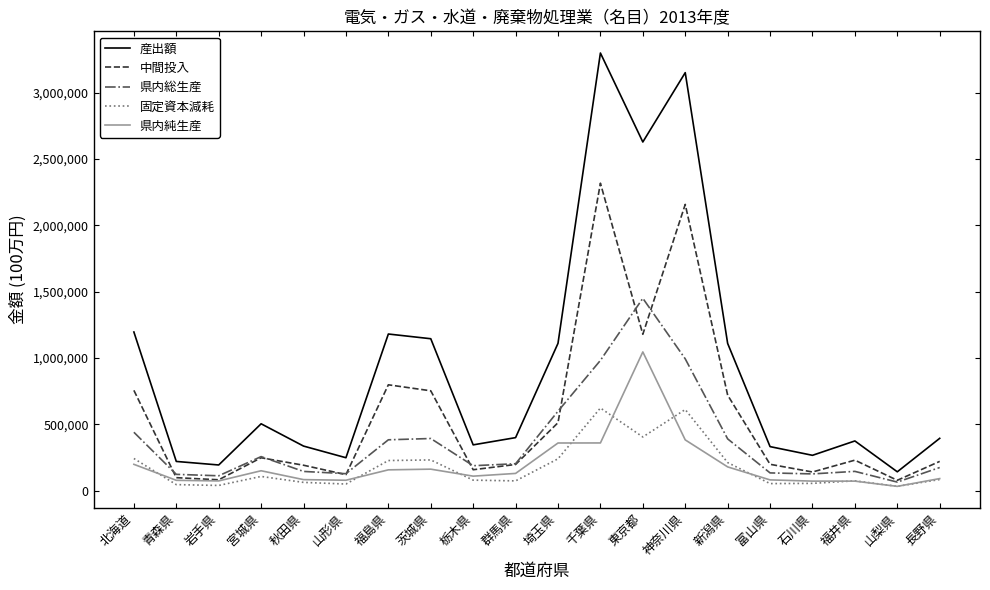

Between 千葉県 and 山梨県, which series saw the biggest shift?

産出額